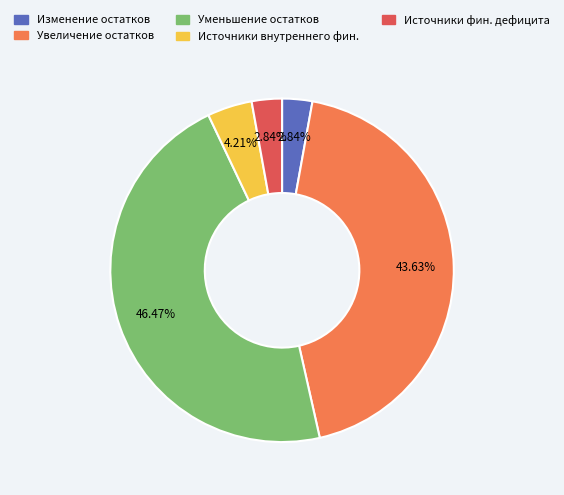

To the nearest percent, what is the average slice percentage?

20%